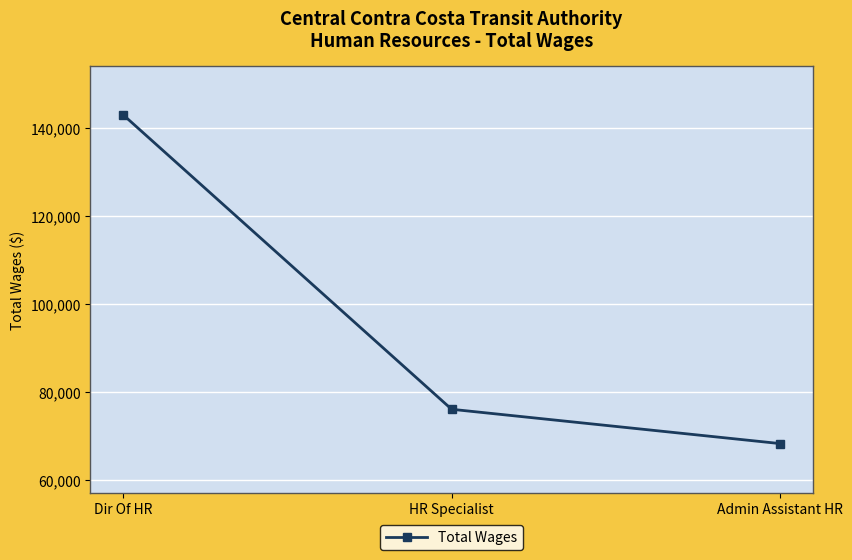

True or false: the data shows 194703 at Dir Of HR.

False